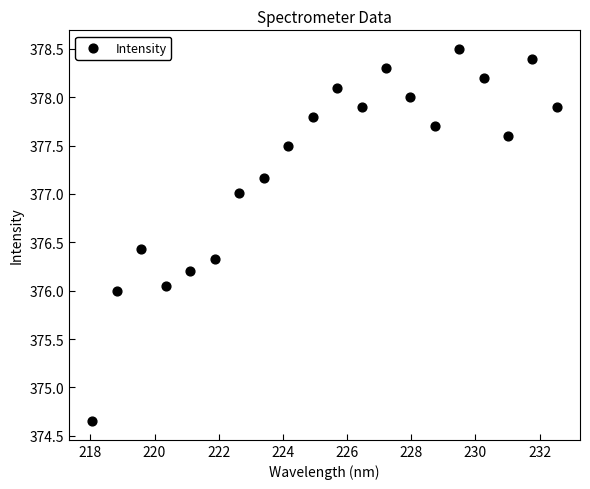

What is the range of X values (max minus min)?

14.5